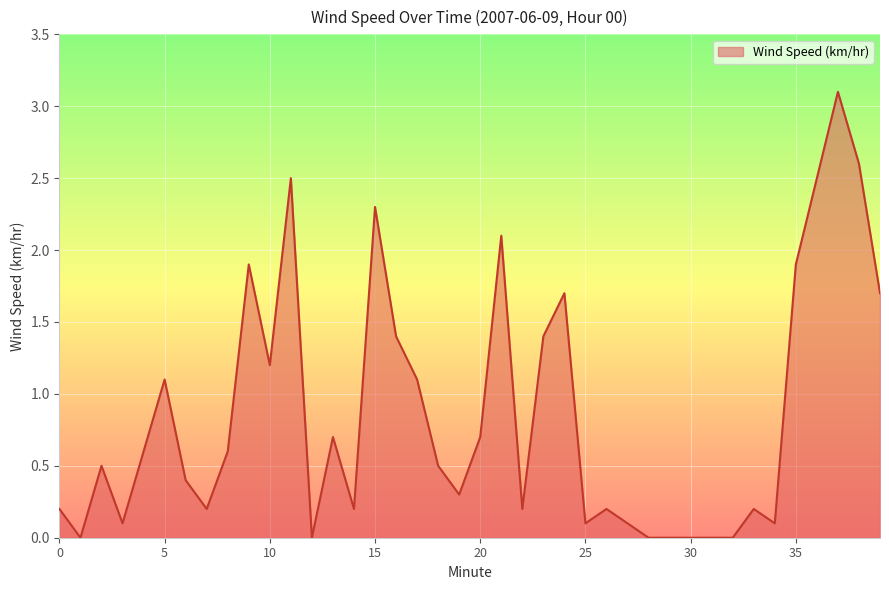

What is the difference between the maximum and minimum values?

3.1